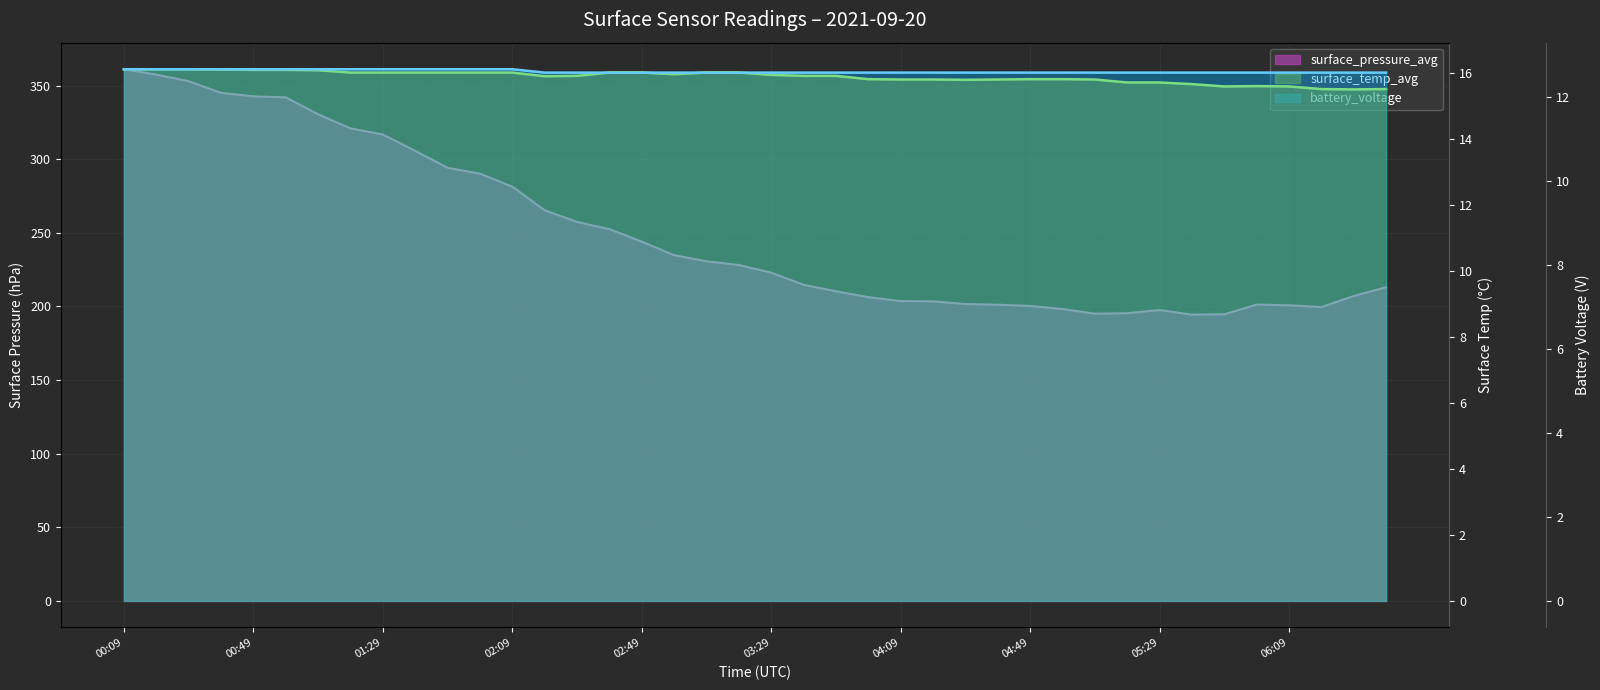

True or false: battery_voltage and surface_pressure_avg cross at least once.

False